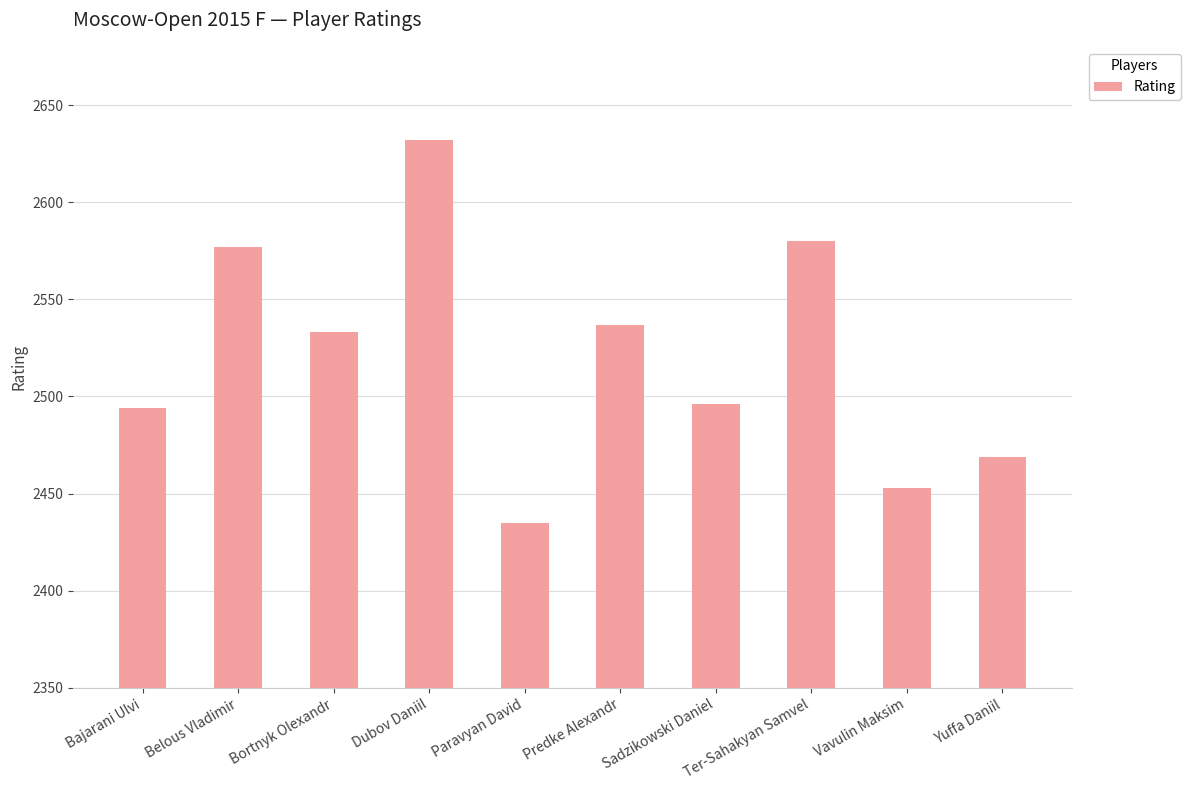

Which label corresponds to the smallest value in the chart?

Paravyan David